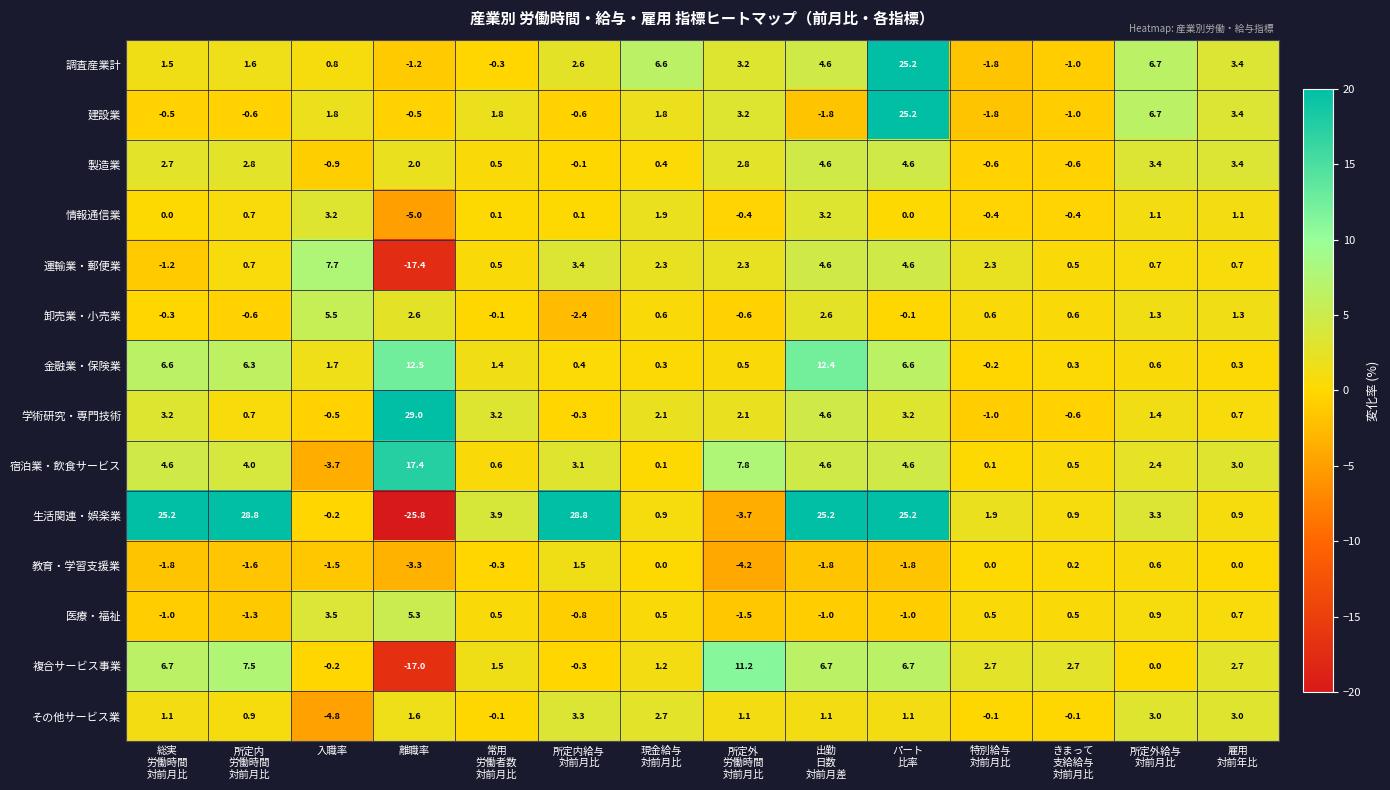

The 医療・福祉 series shows 5.3 at 離職率. True or false?

True